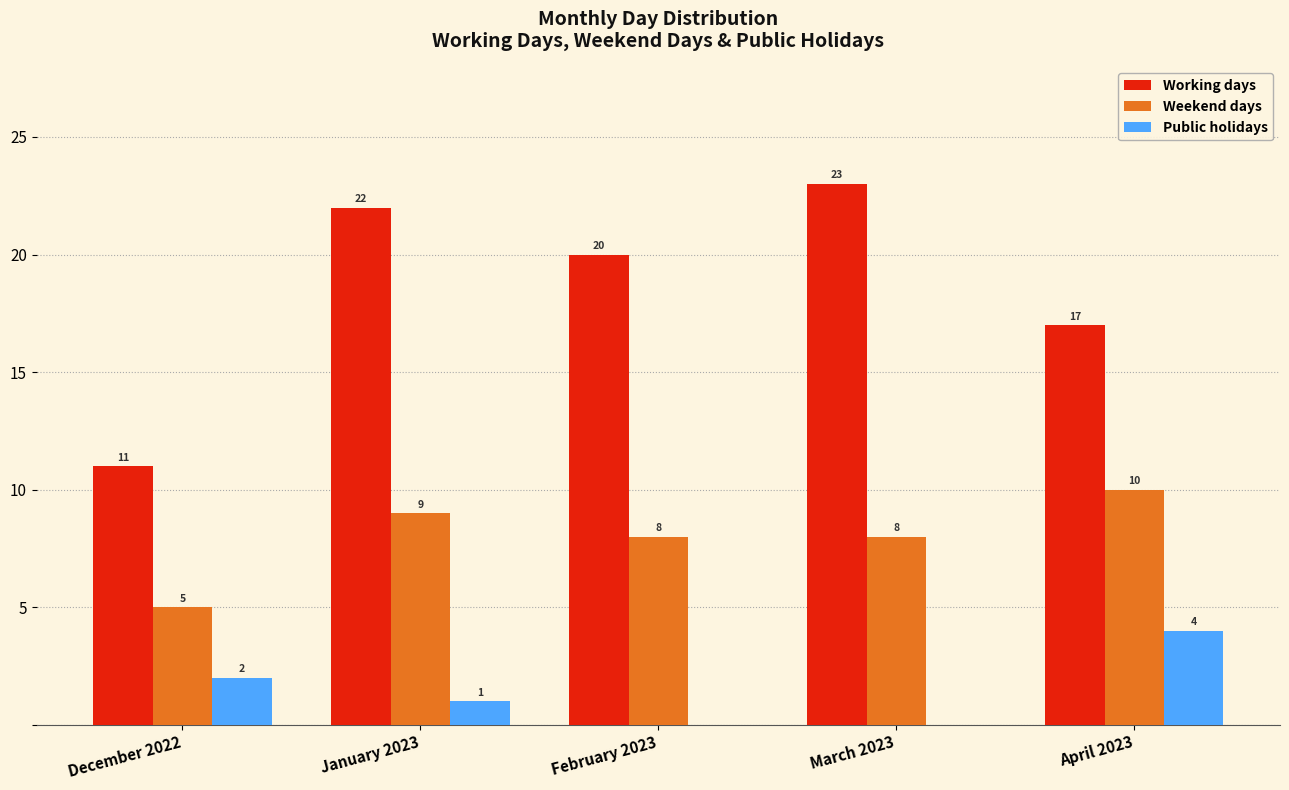

Which category has the highest value across all series?

March 2023